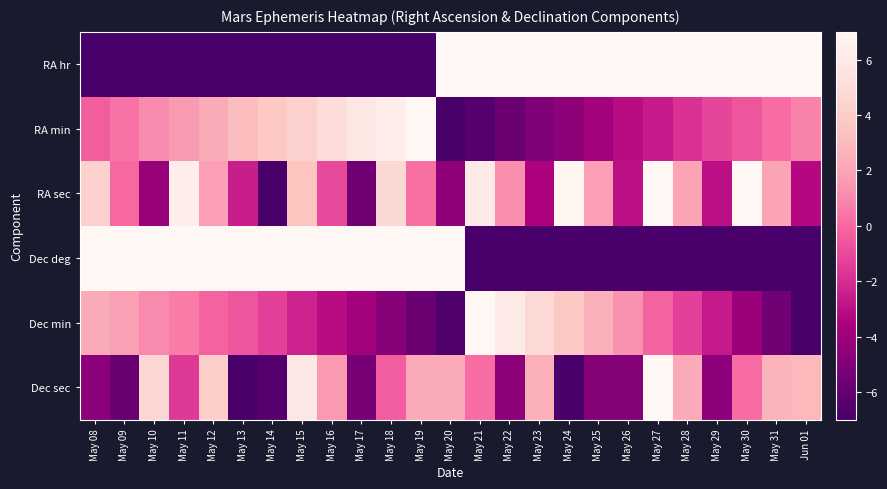

Which has a higher value, May 15 or May 29?

May 29